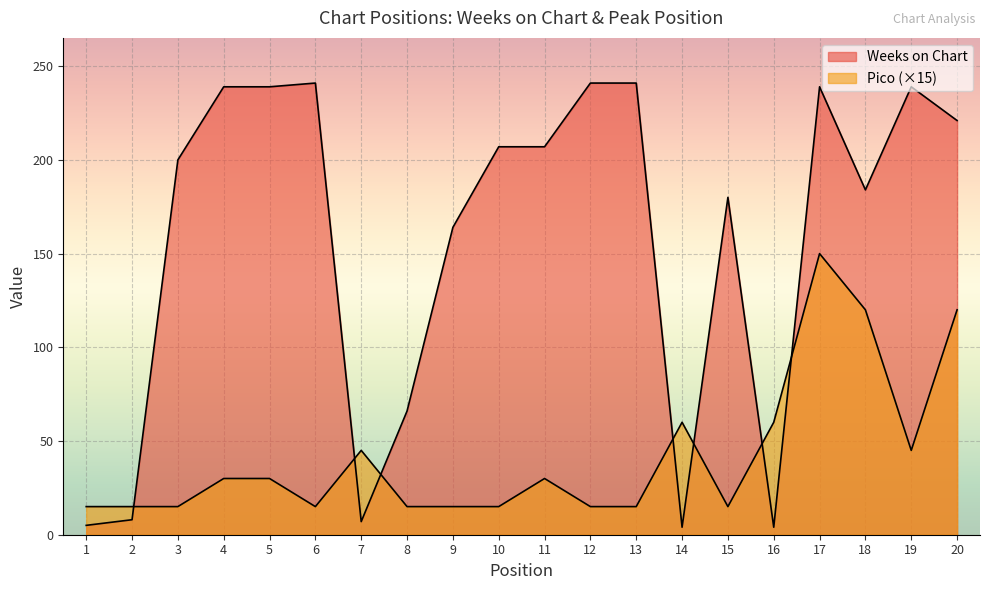

How many interior local peaks does the Weeks on Chart series have?

4